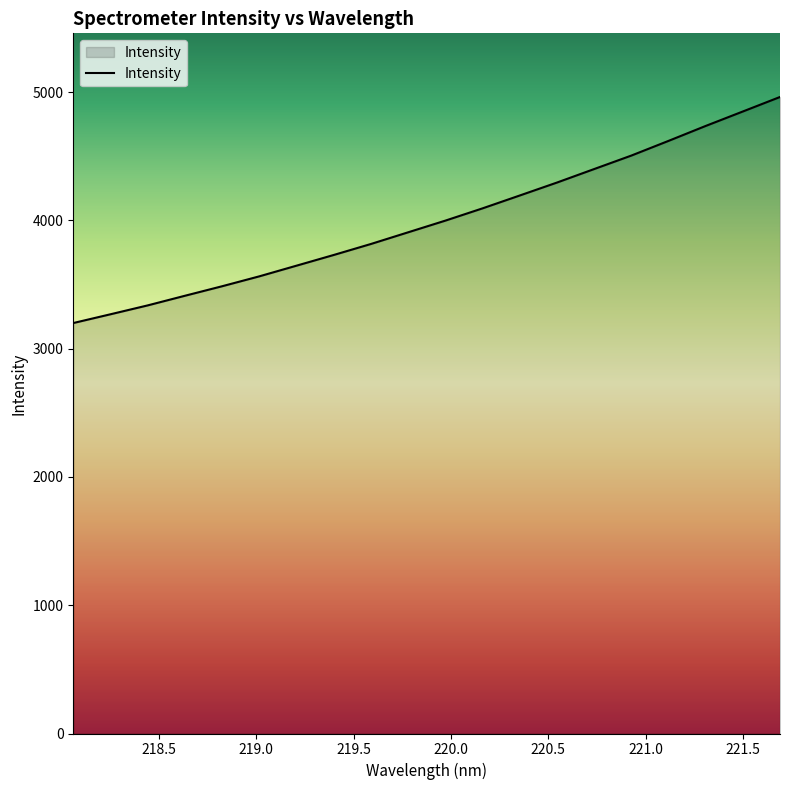

What is the minimum value shown in the chart?

3199.9